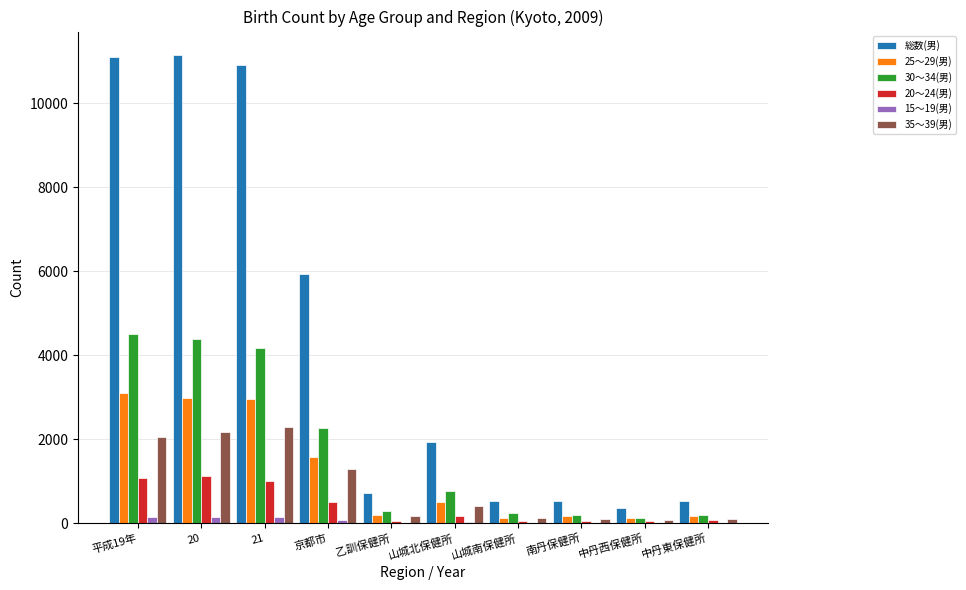

How many groups of bars are there?

10